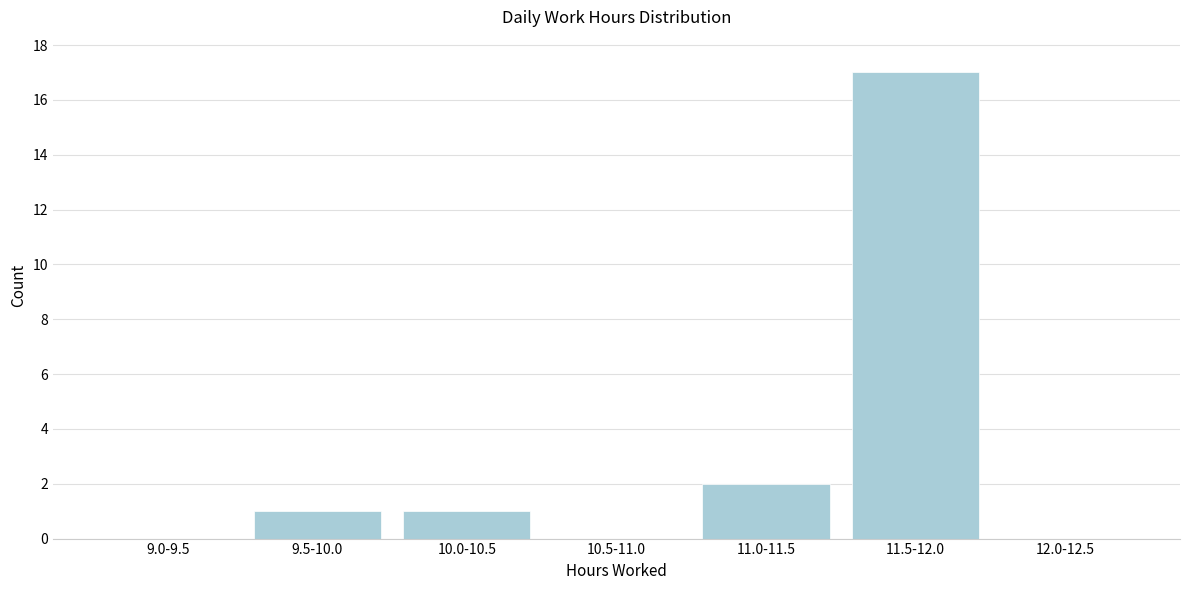

Reading left to right, transcribe all the data shown in this chart.

9.0-9.5=0	9.5-10.0=1	10.0-10.5=1	10.5-11.0=0	11.0-11.5=2	11.5-12.0=17	12.0-12.5=0